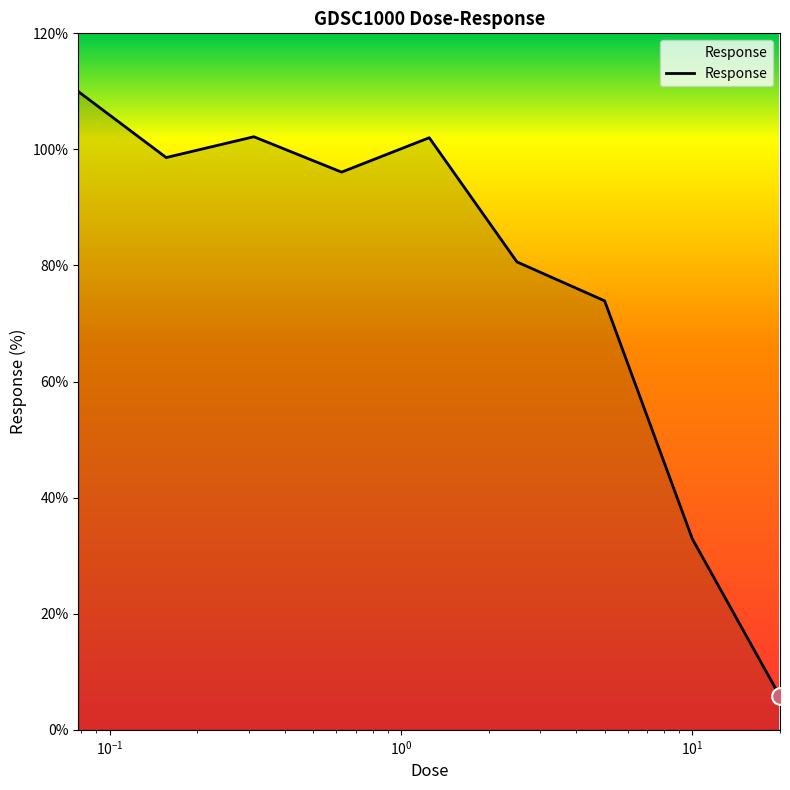

What is the maximum value shown in the chart?

109.9